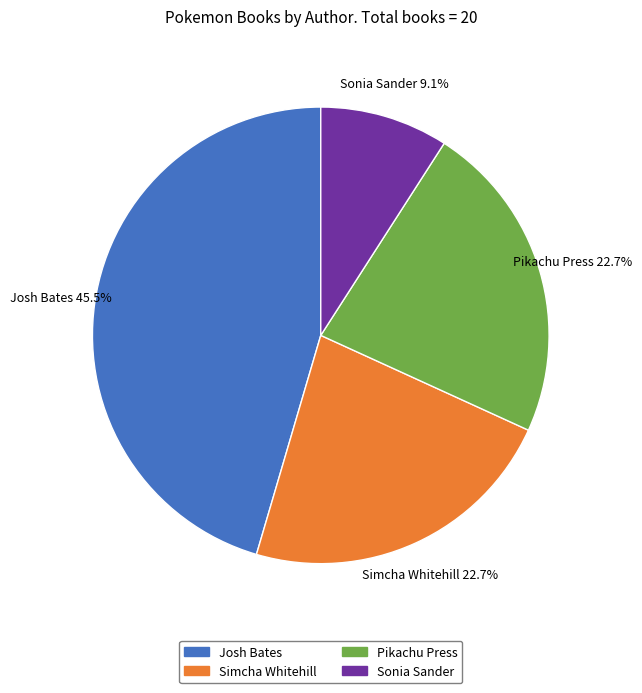

Do Sonia Sander and Pikachu Press together represent more than half of the pie?

No